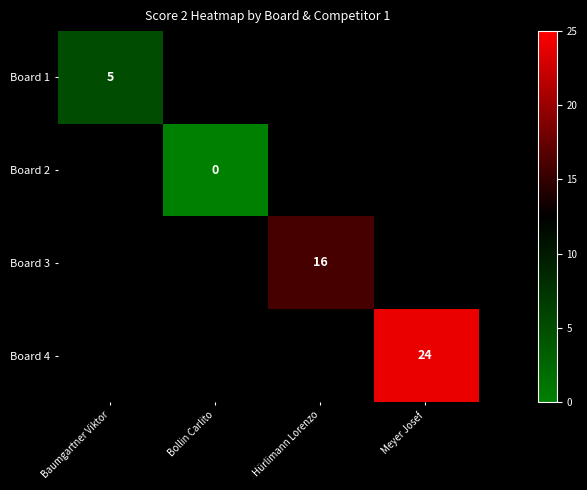

Which has a higher value, Bollin Carlito or Baumgartner Viktor?

Baumgartner Viktor